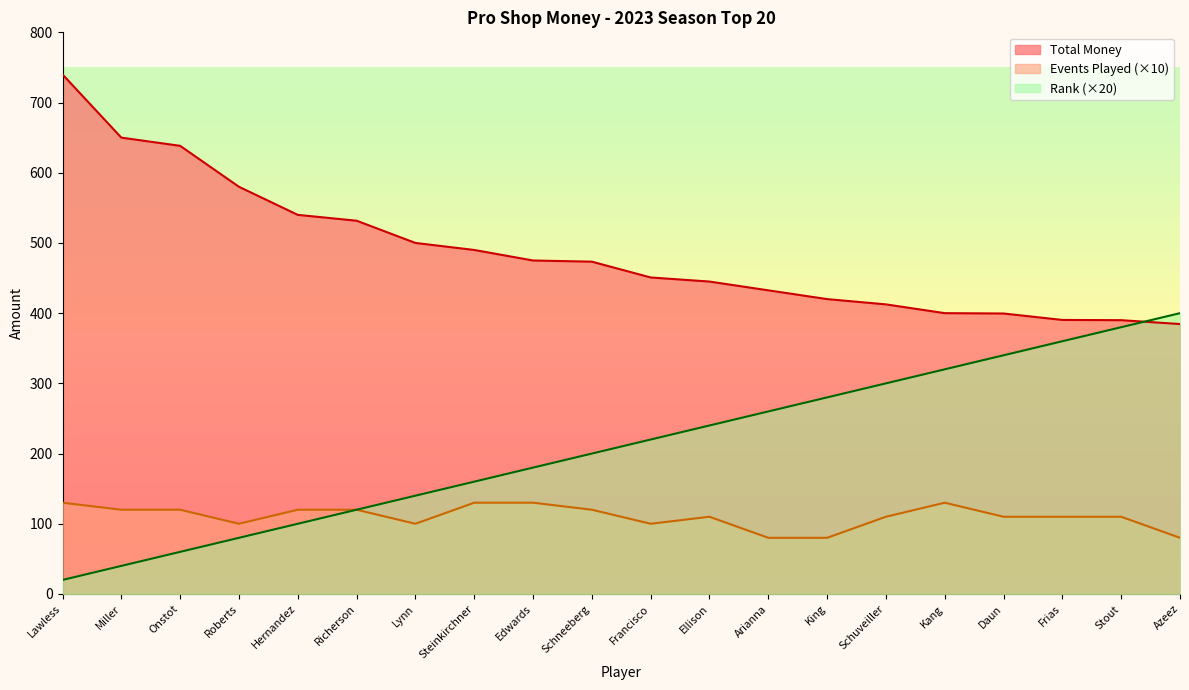

List the series in order of their overall mean, lowest first.

Events Played (×10), Rank (×20), Total Money